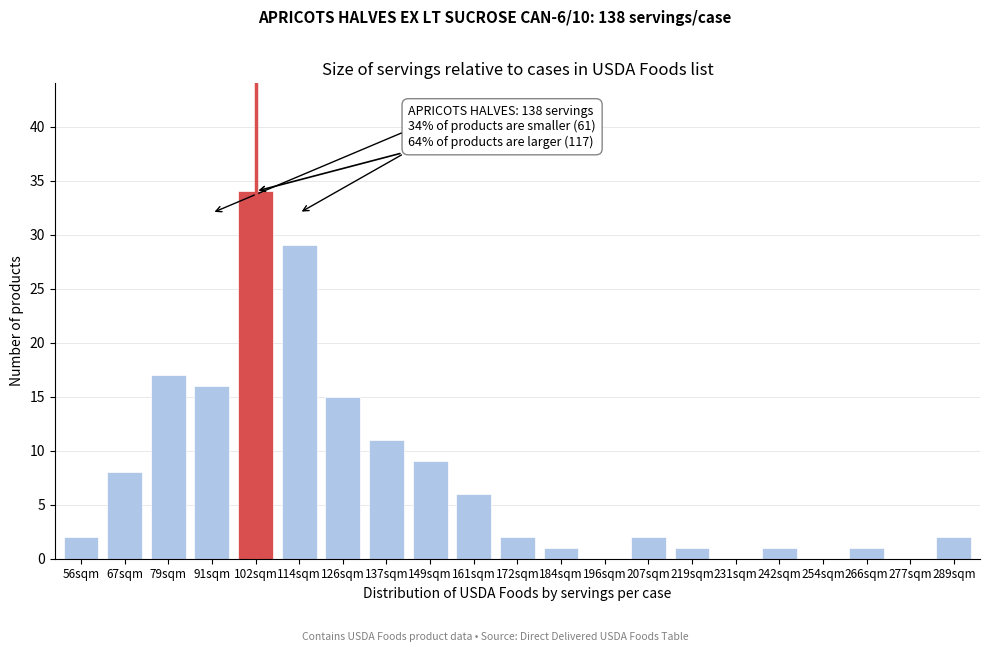

Reading left to right, transcribe all the data shown in this chart.

56sqm=2	67sqm=8	79sqm=17	91sqm=16	102sqm=34	114sqm=29	126sqm=15	137sqm=11	149sqm=9	161sqm=6	172sqm=2	184sqm=1	196sqm=0	207sqm=2	219sqm=1	231sqm=0	242sqm=1	254sqm=0	266sqm=1	277sqm=0	289sqm=2